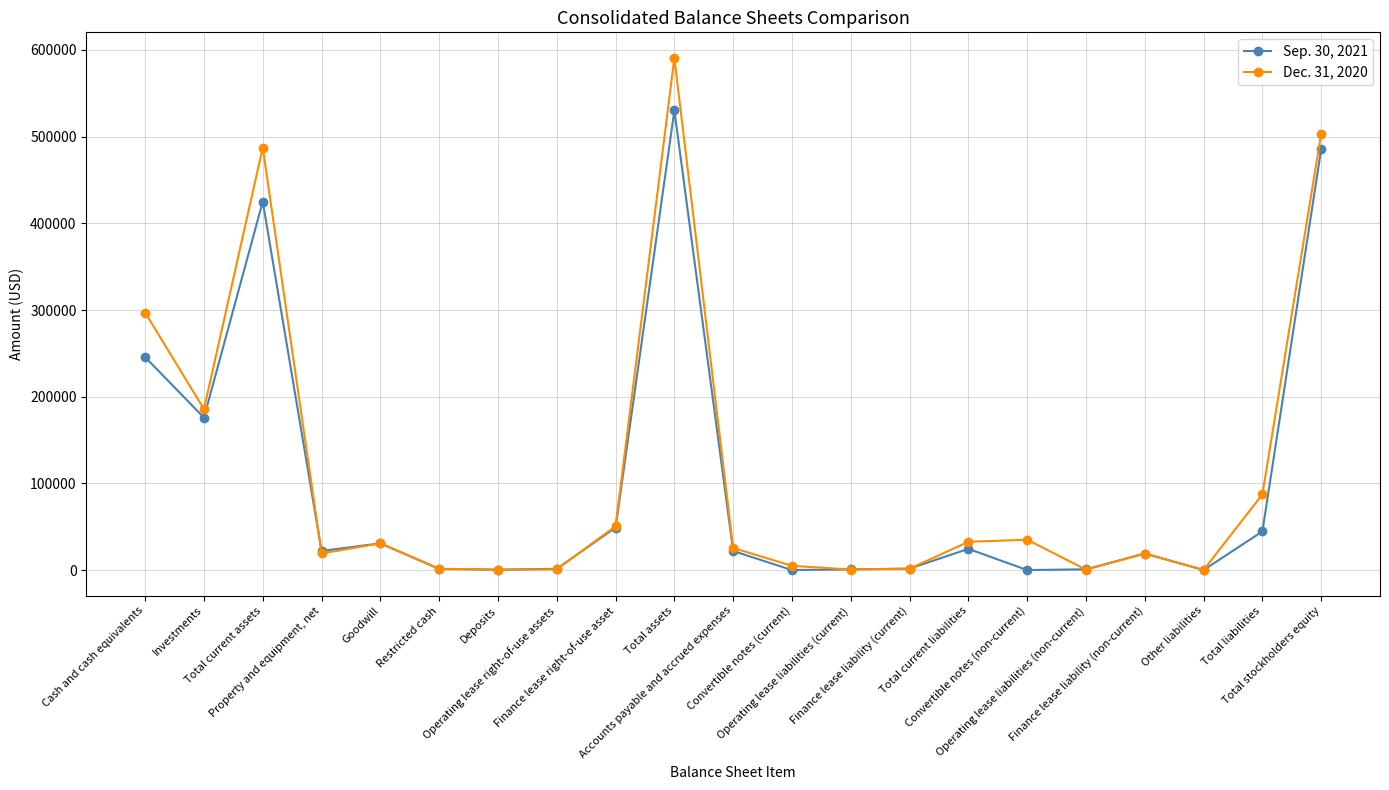

What is the maximum value for Dec. 31, 2020?

590824